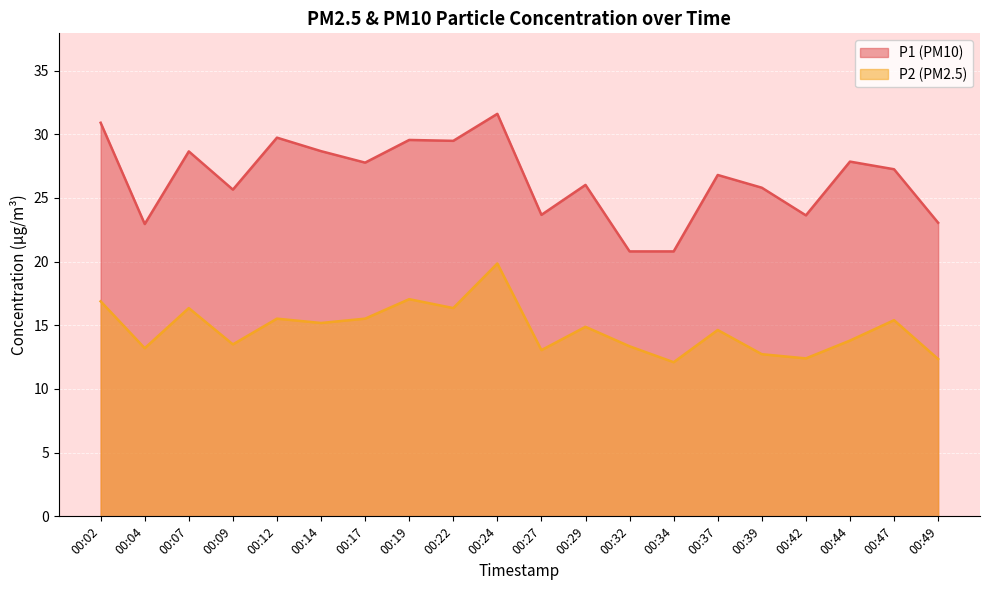

Reading right to left, what are all the values shown in this chart?

P1: 23.1	27.2	27.9	23.6	25.8	26.8	20.8	20.8	26.0	23.7	31.6	29.5	29.6	27.8	28.7	29.7	25.6	28.6	22.9	30.9
P2: 12.3	15.4	13.8	12.4	12.7	14.6	12.1	13.3	14.9	13.1	19.9	16.4	17.1	15.5	15.2	15.5	13.5	16.4	13.2	16.9